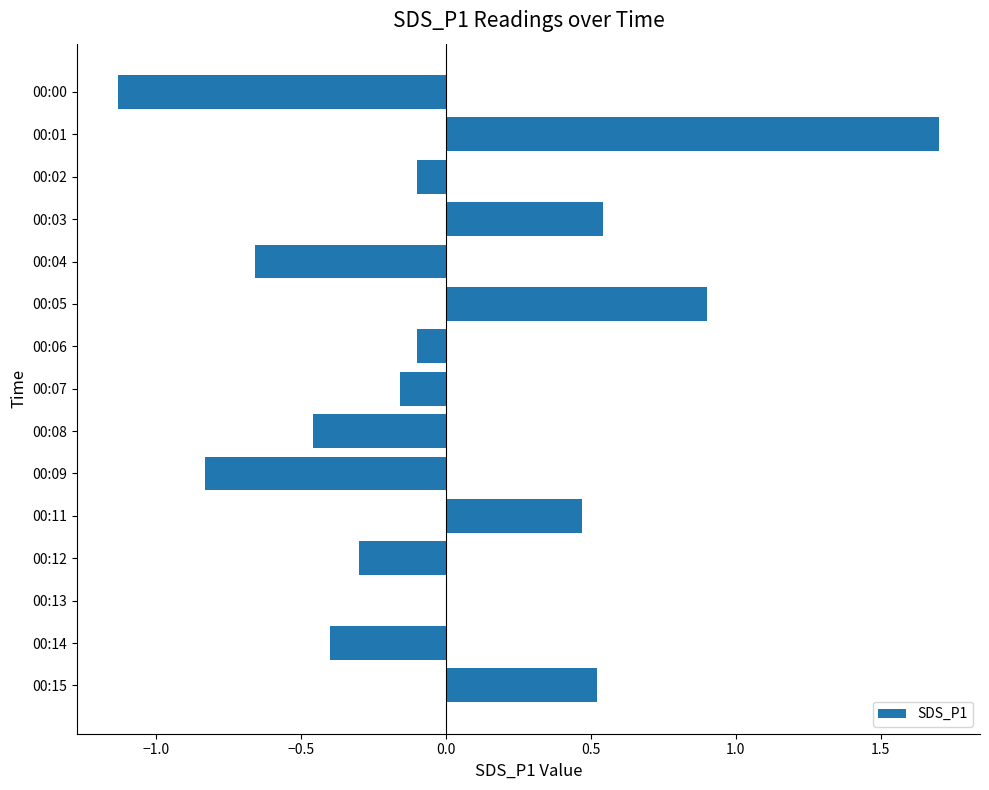

At which category does the chart reach its peak across all series?

00:01